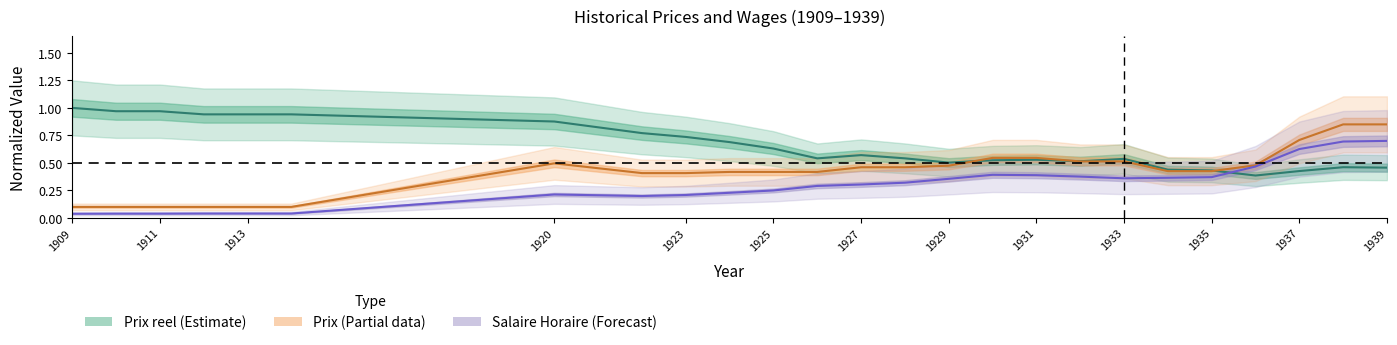

At 1931, list the series in order from smallest to largest.

Salaire Horaire, Prix reel, Prix